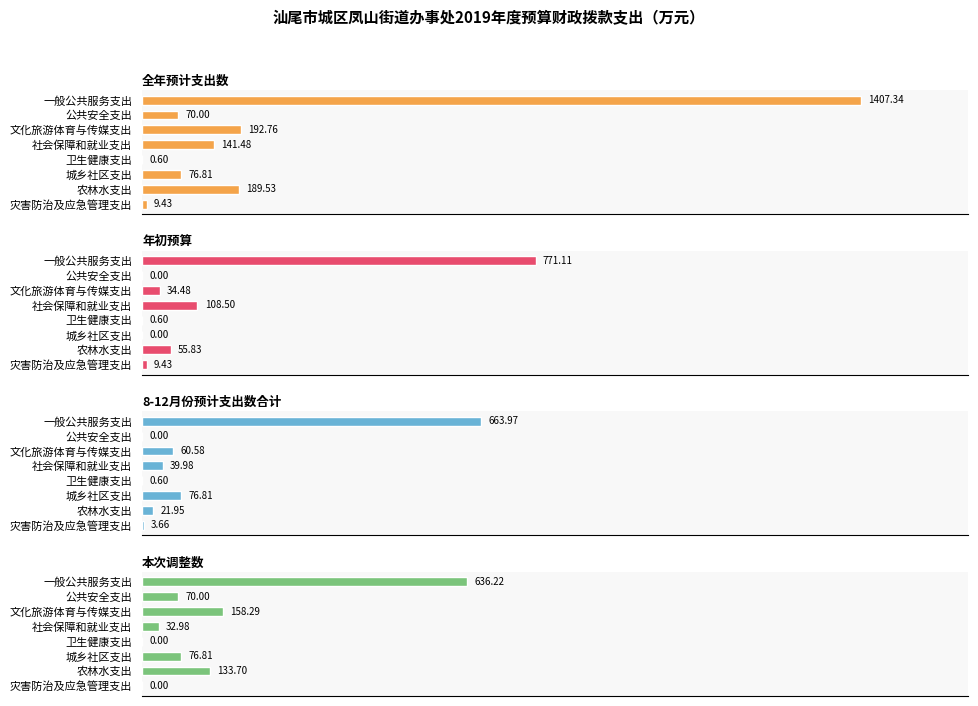

What is the average value of the 全年预计支出数 series?

261.0